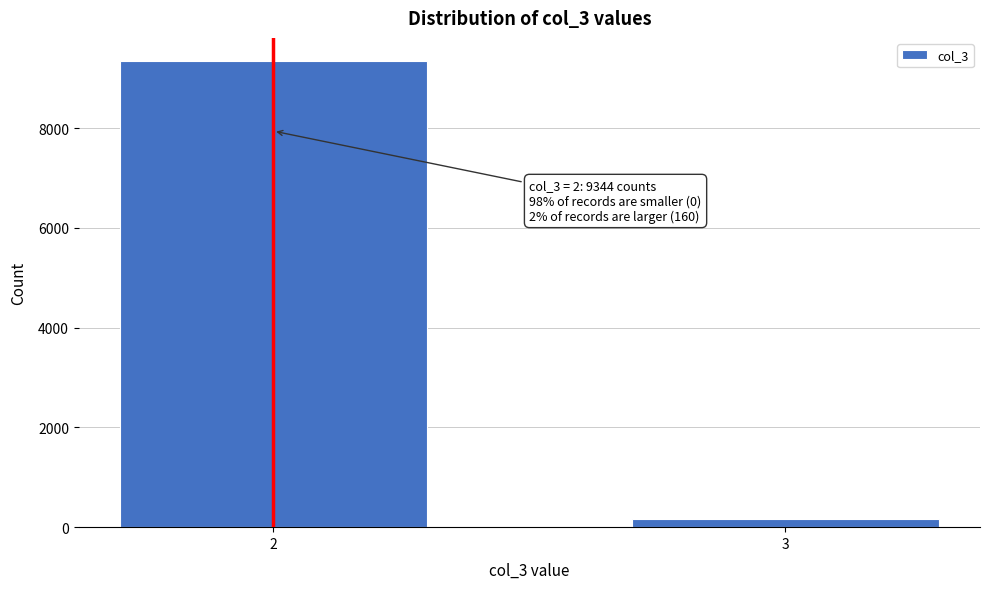

Reading left to right, list all the values displayed in this chart.

2=9344	3=160